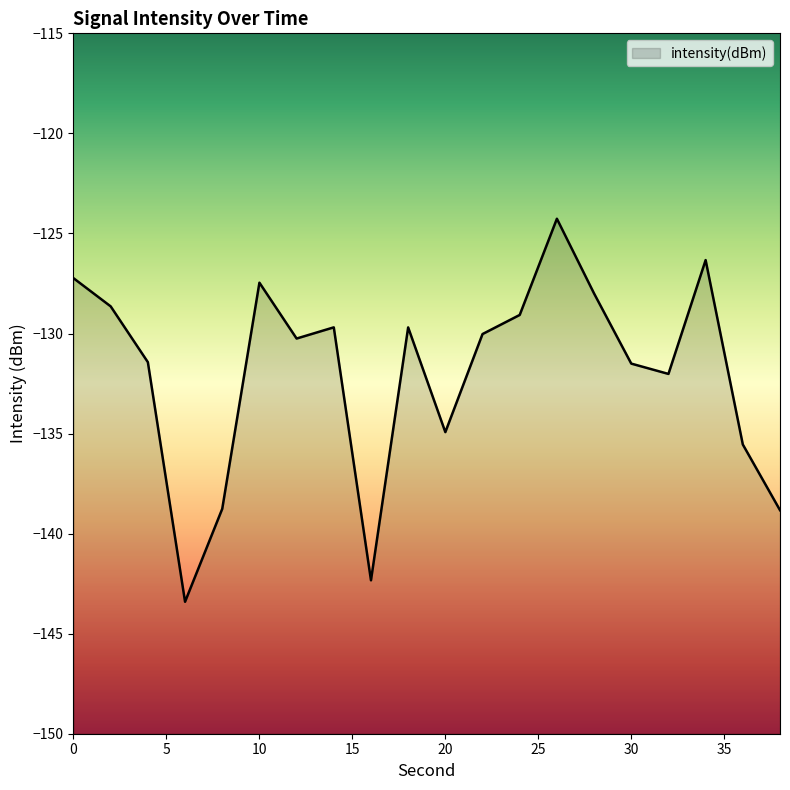

What is the sum of the values at 24 and 16?

-271.4